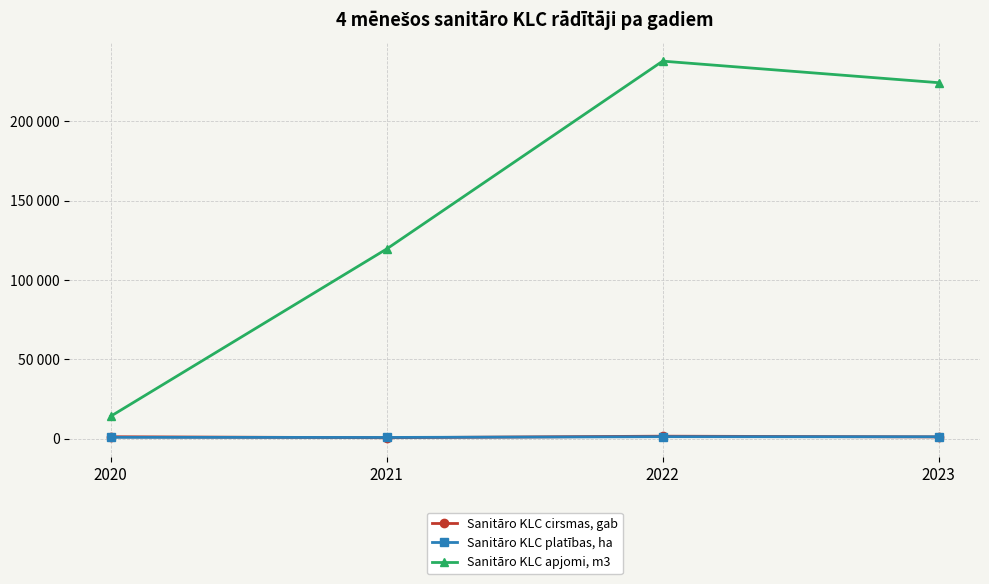

What is the total value across all series at 2022?

240756